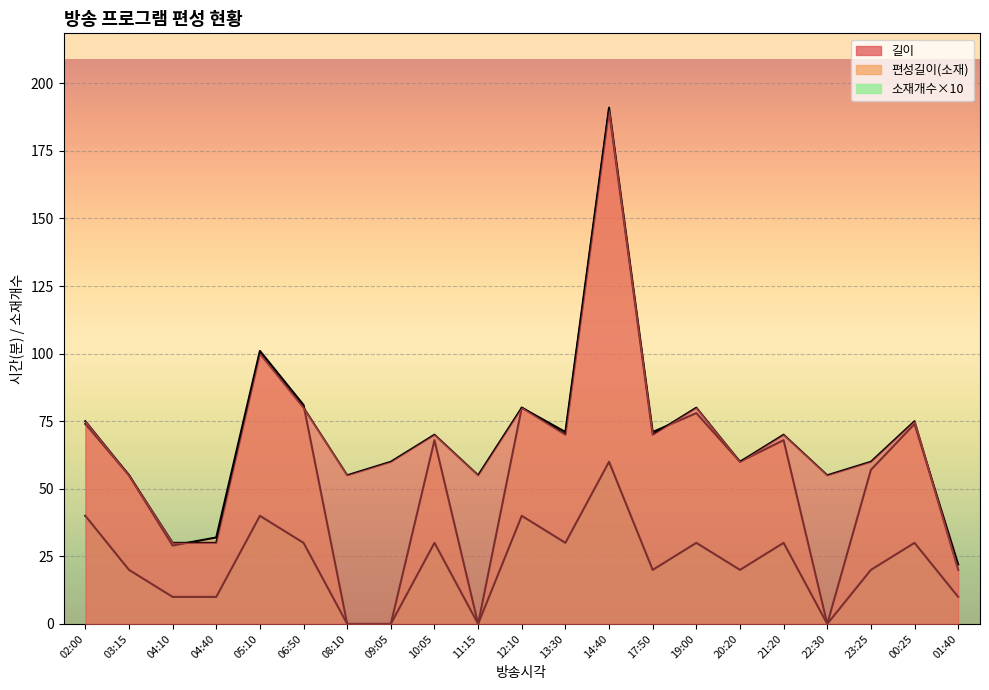

Where do 편성길이(소재) and 길이 first cross each other?

04:10 and 04:40